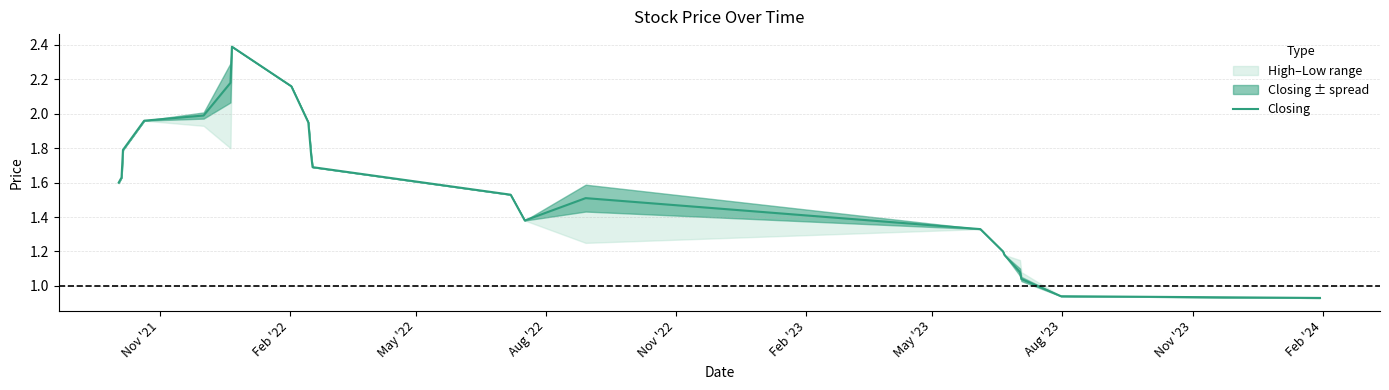

Reading left to right, extract all data points from this chart.

1.6	1.6	1.8	2.0	2.0	2.2	2.4	2.2	1.9	1.8	1.7	1.5	1.4	1.5	1.3	1.2	1.2	1.1	1.0	0.9	0.9